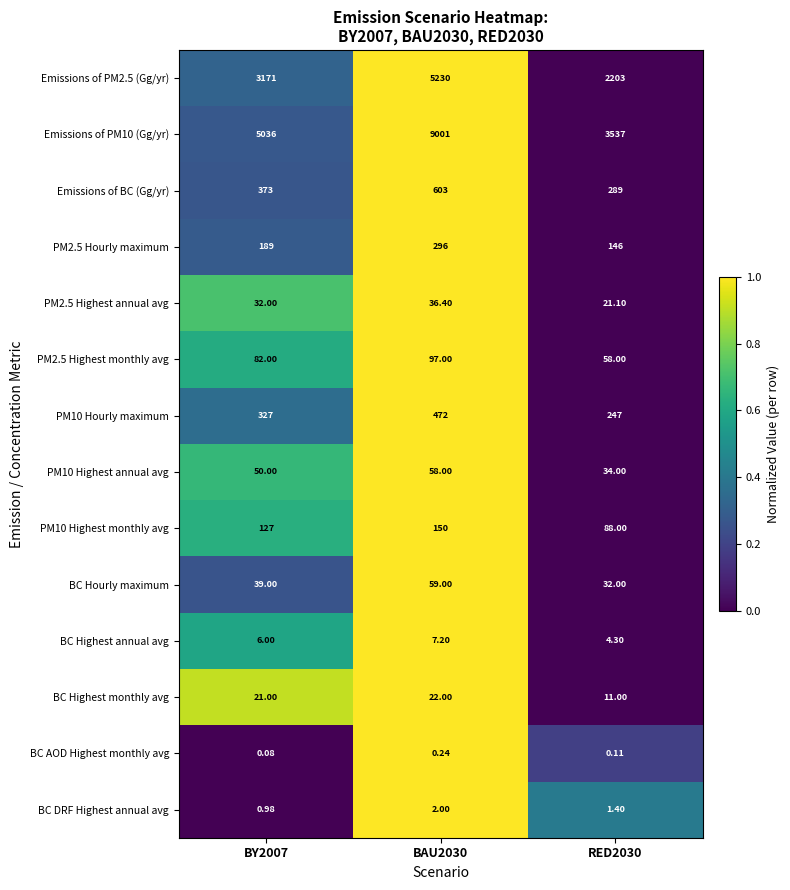

Is the value of BC Hourly maximum at RED2030 greater than the value of BC AOD Highest monthly avg at RED2030?

Yes